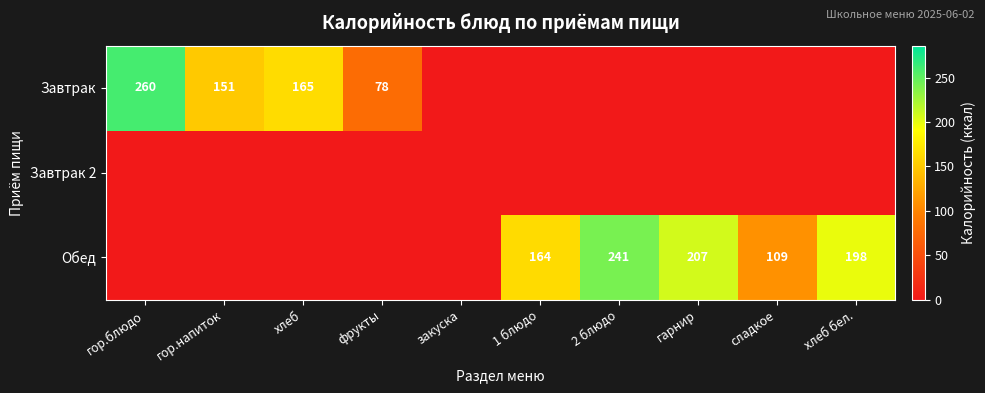

The value of Обед at сладкое is 109. True or false?

True